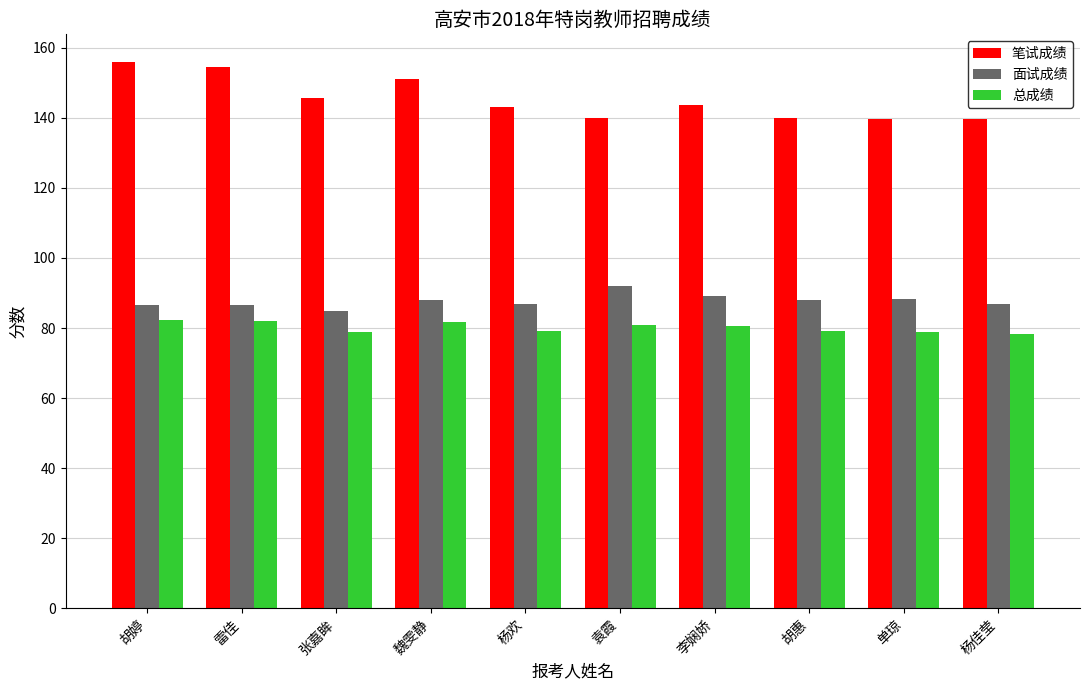

What is the average value of the 总成绩 series?

80.2